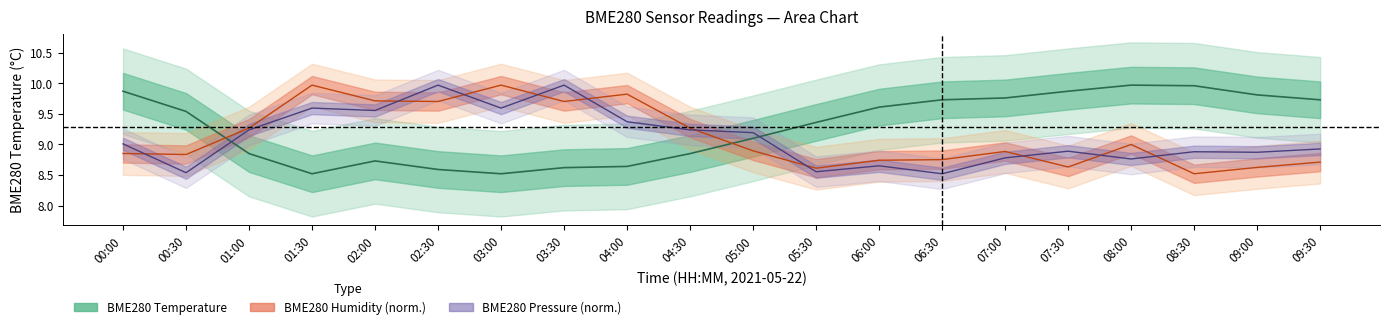

What is the difference between the maximum and second lowest values in the BME280_pressure_norm series?

1.4